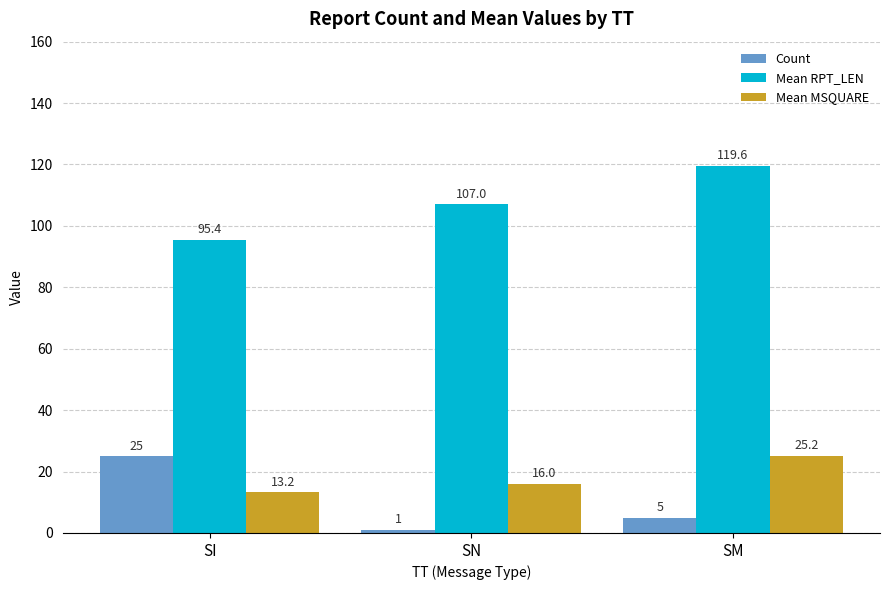

How many bars are there in total?

9